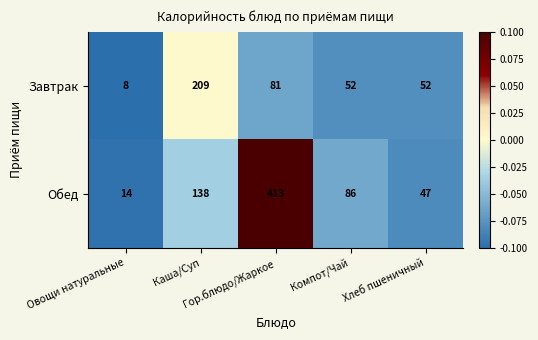

List the series in order of their overall mean, highest first.

Обед, Завтрак